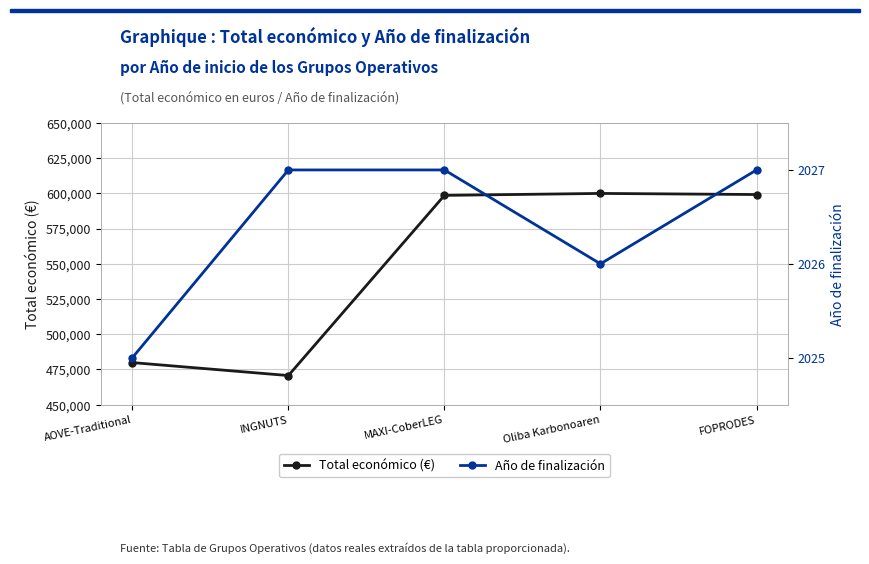

What is the label of the 4th point from the right?

INGNUTS